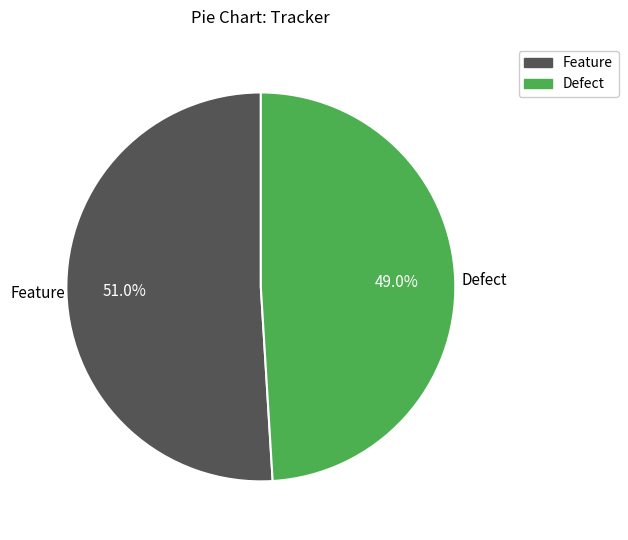

What is the total percentage of Feature and Defect?

100.0%